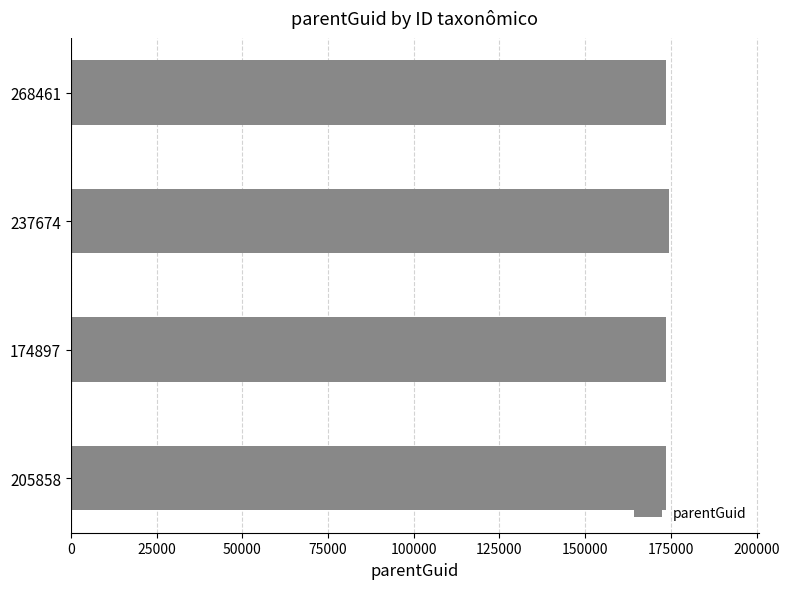

True or false: the data shows 48520 at 237674.

False